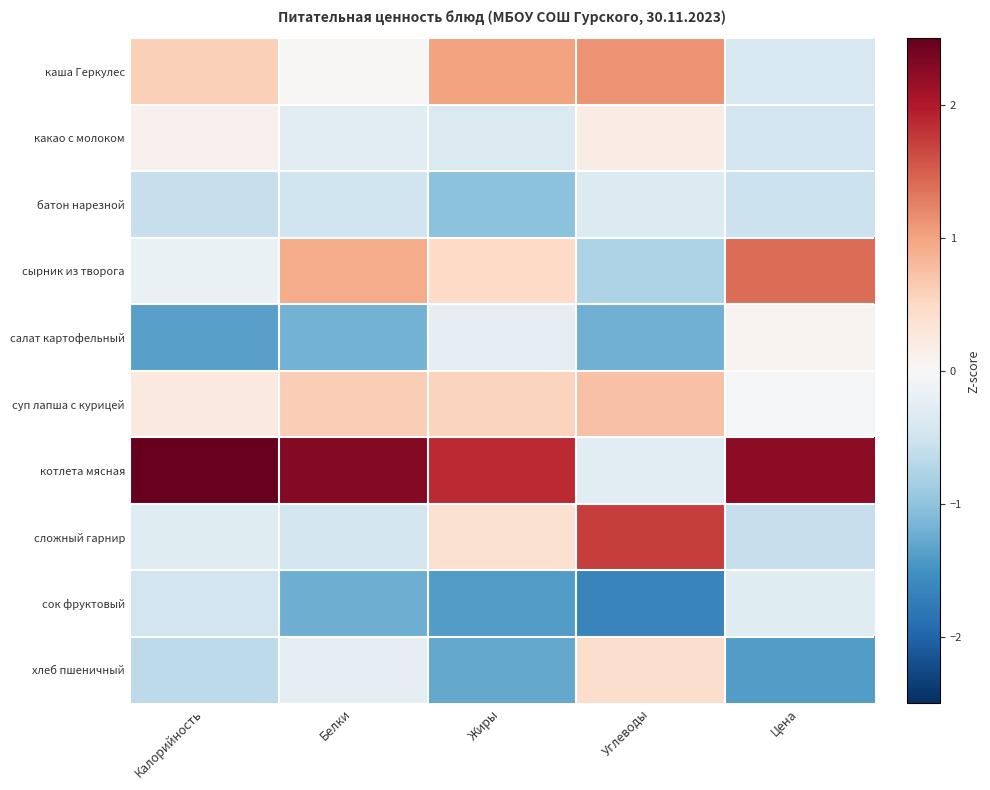

Rank the series at Углеводы from lowest to highest value.

сок фруктовый, салат картофельный, сырник из творога, батон нарезной, котлета мясная, какао с молоком, хлеб пшеничный, суп лапша с курицей, каша Геркулес, сложный гарнир